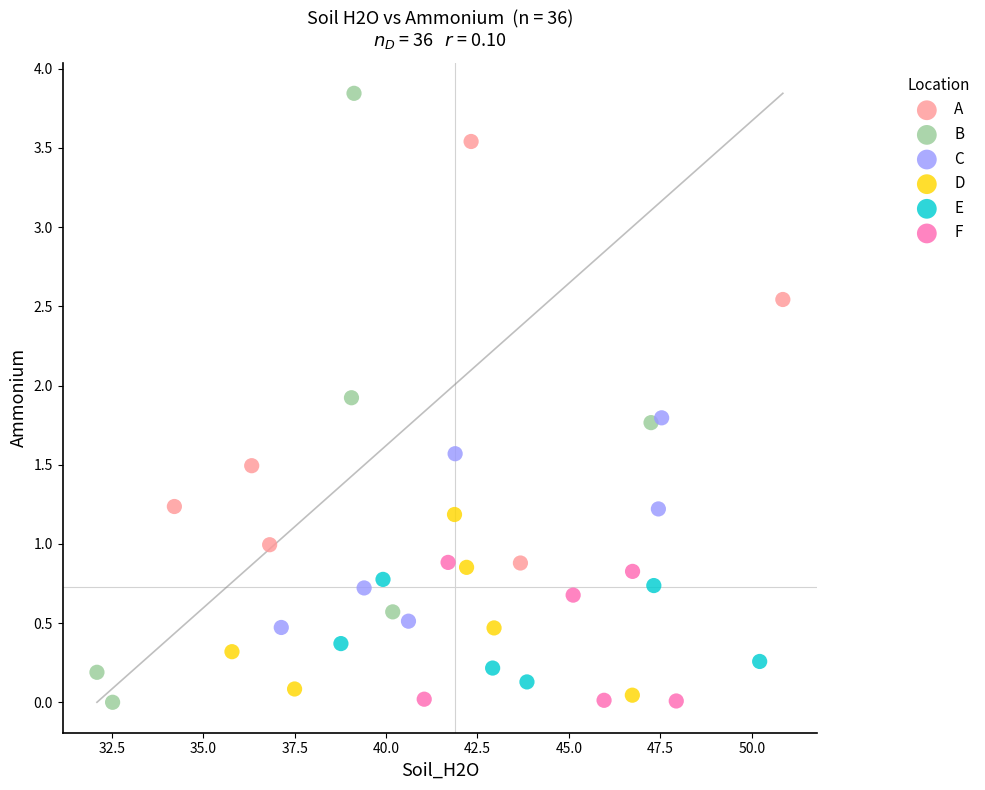

Which series contains the highest Y value?

B